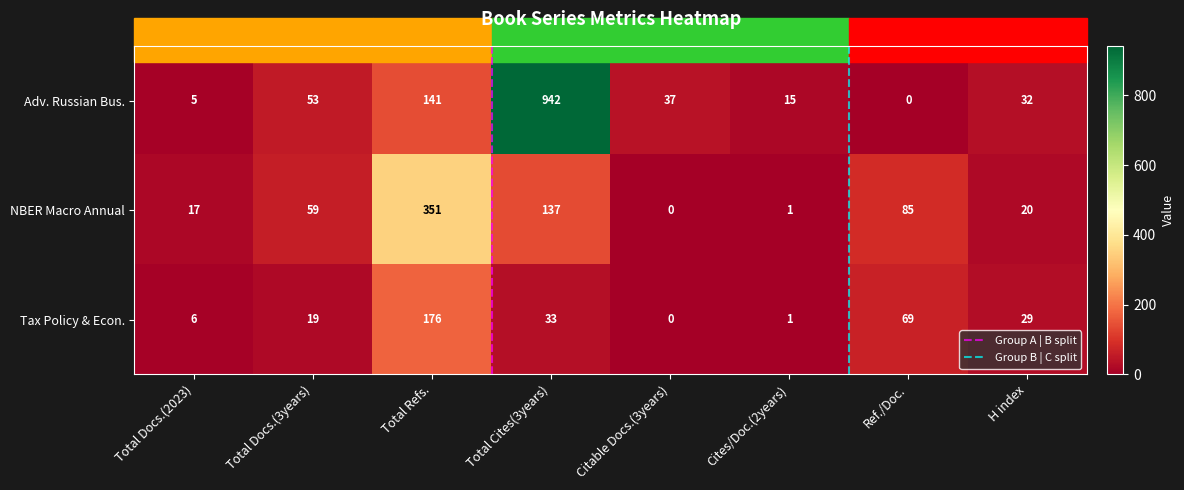

Count the number of data series in this chart.

3